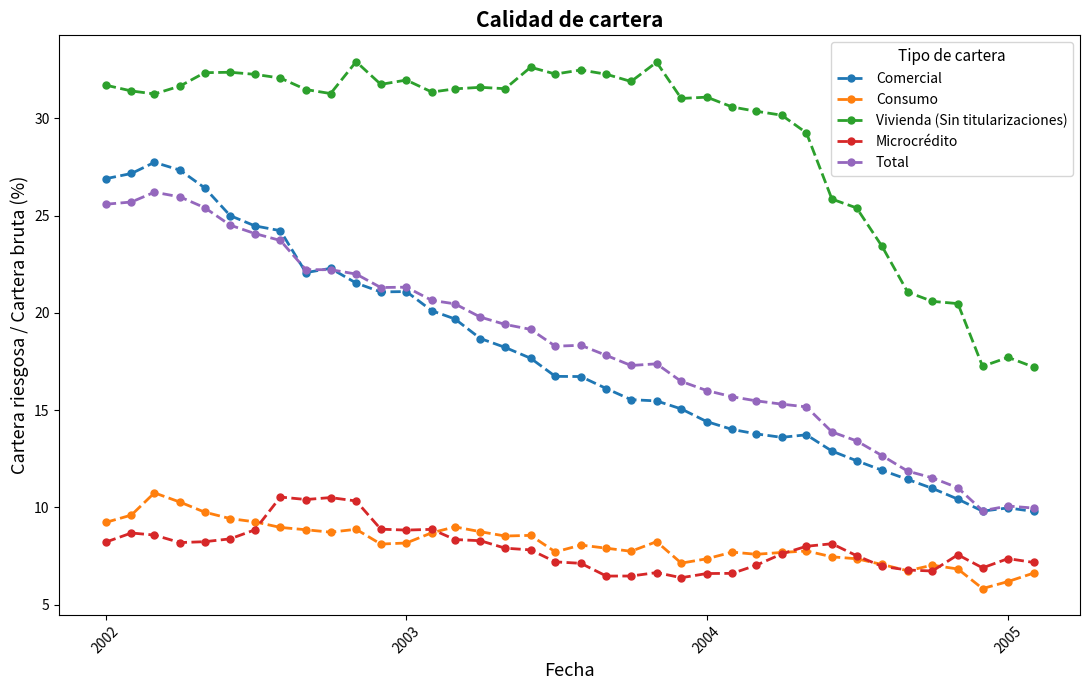

What is the difference between the maximum and minimum values in the Microcrédito series?

4.2